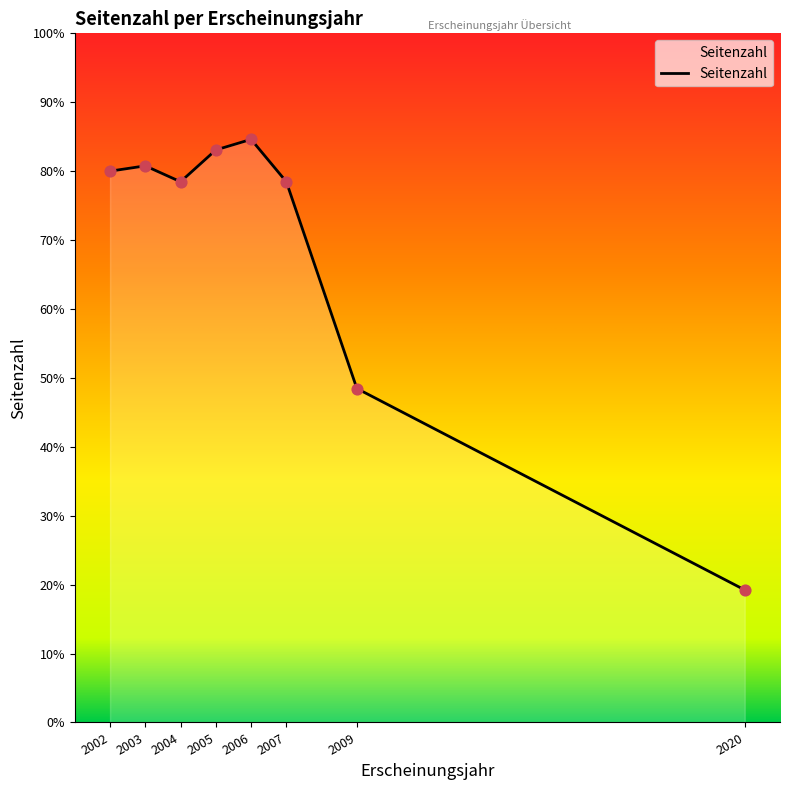

Which has a higher value, 2006 or 2002?

2006